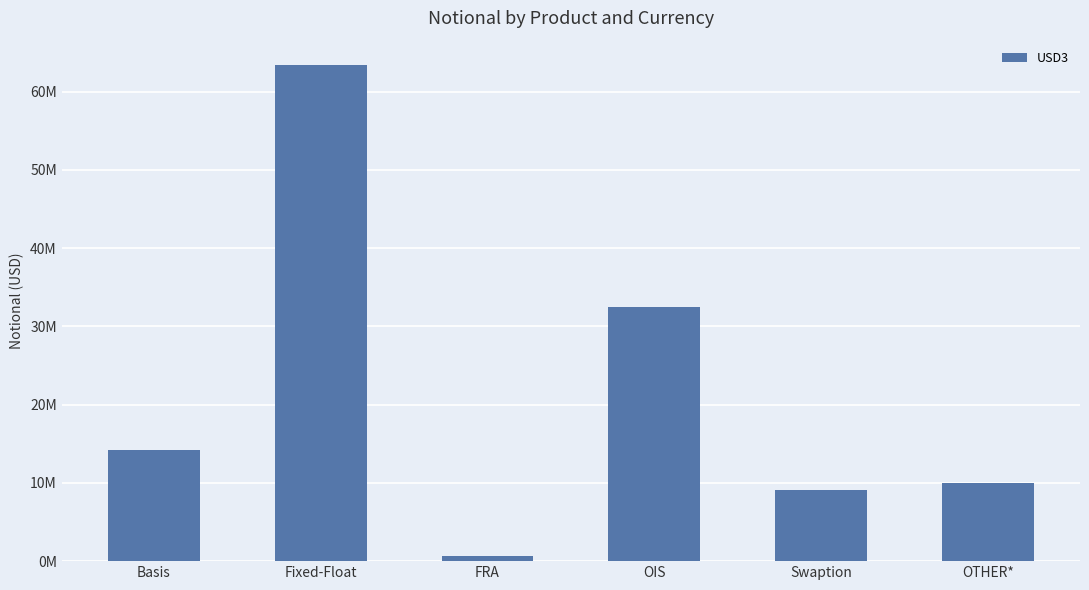

Where is the data nearest to the value 32013953?

OIS